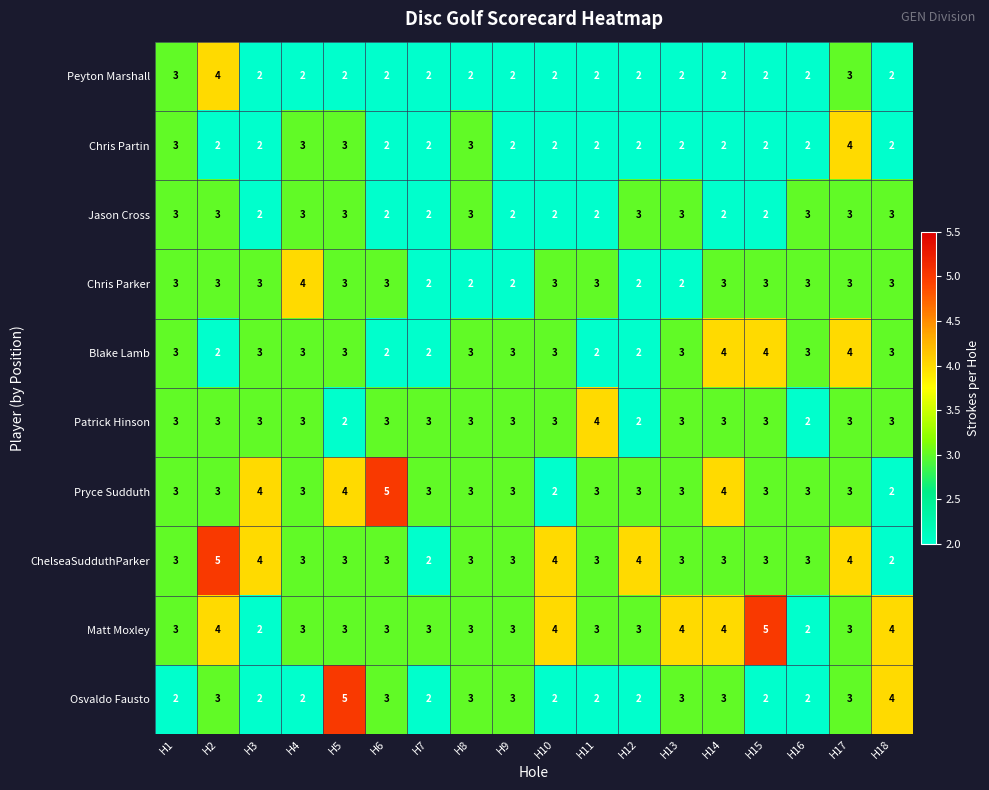

What is the maximum value shown in the chart?

5